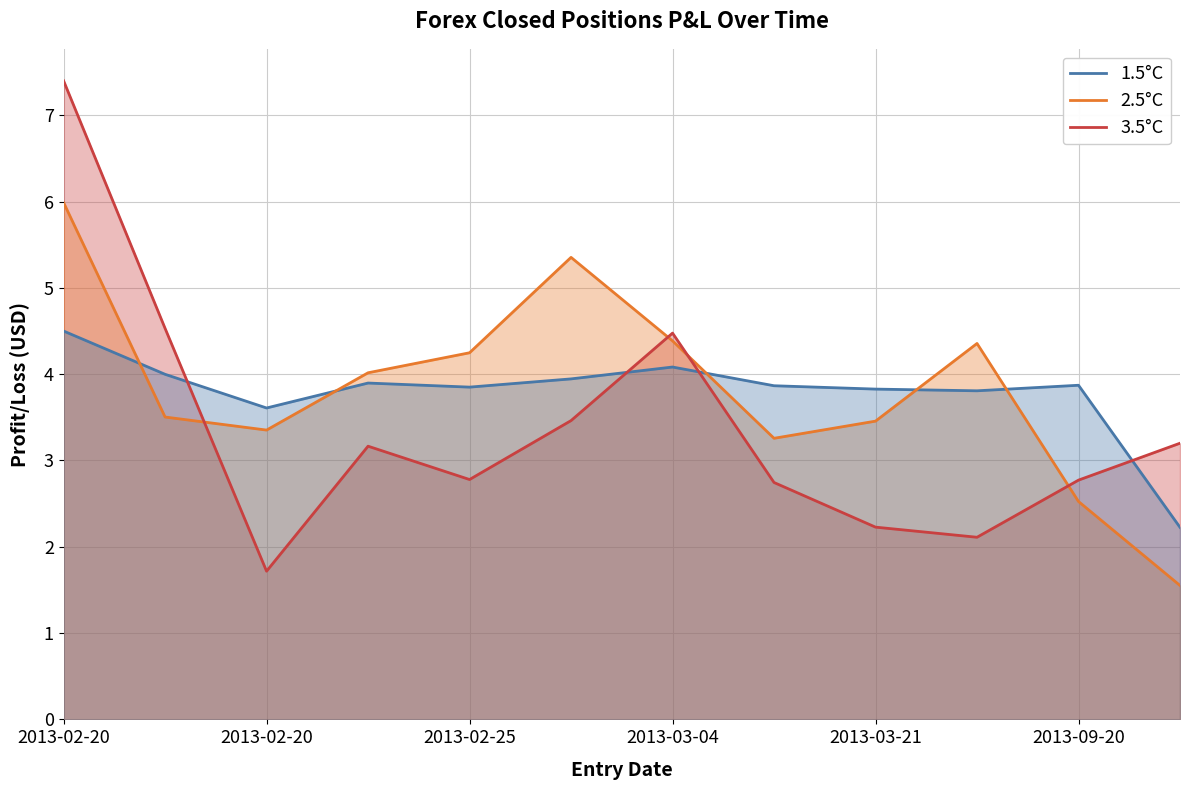

True or false: 1.5°C has a value of 6.6 at 7.

False